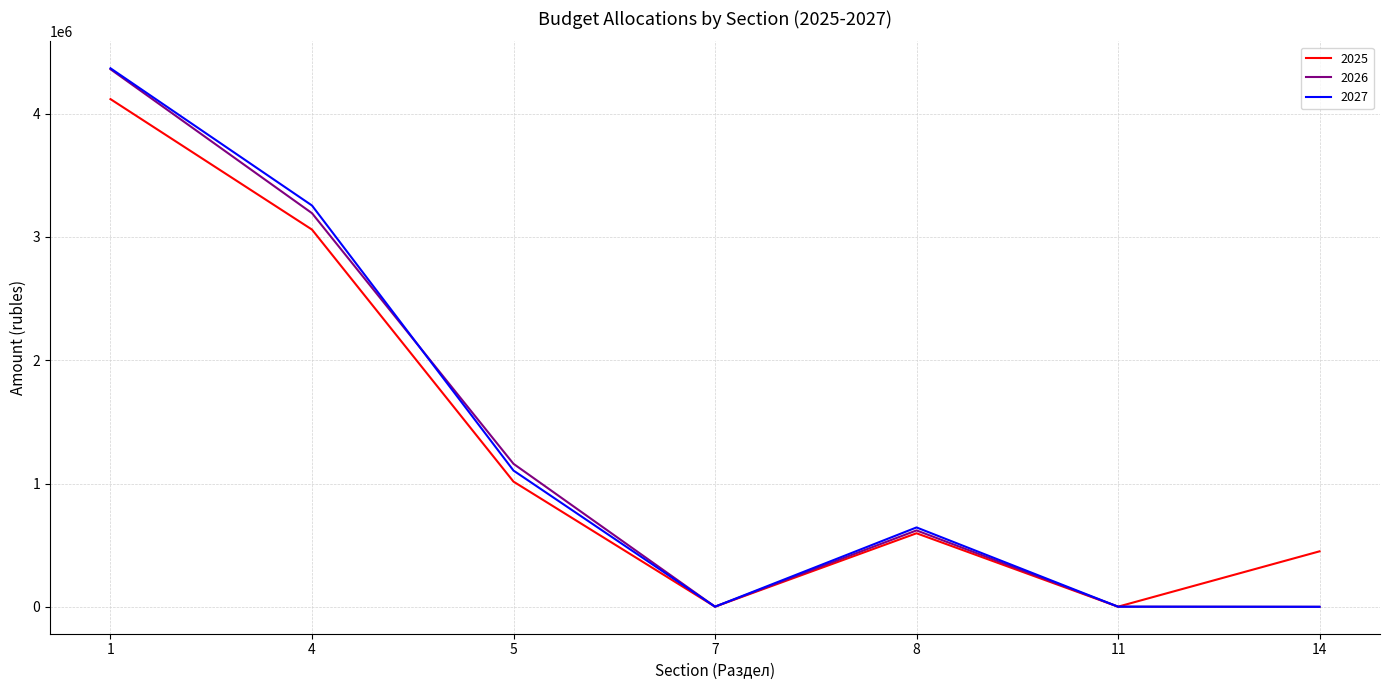

At which category is the sum across all series the highest?

1